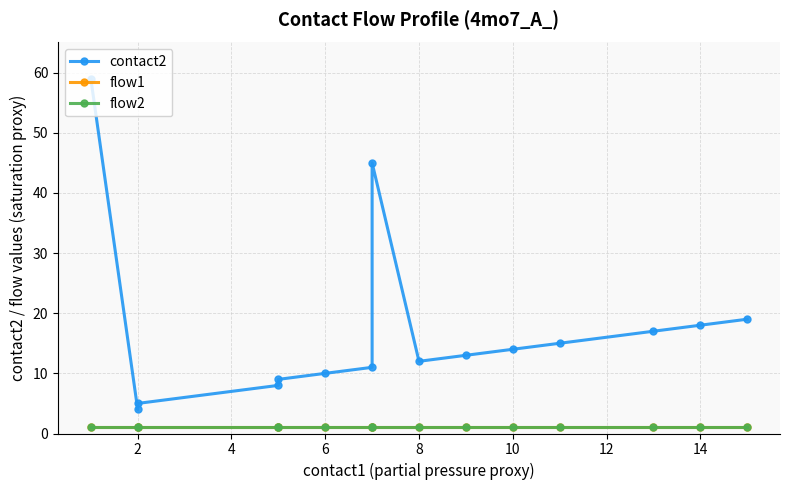

How many series are shown in this chart?

3